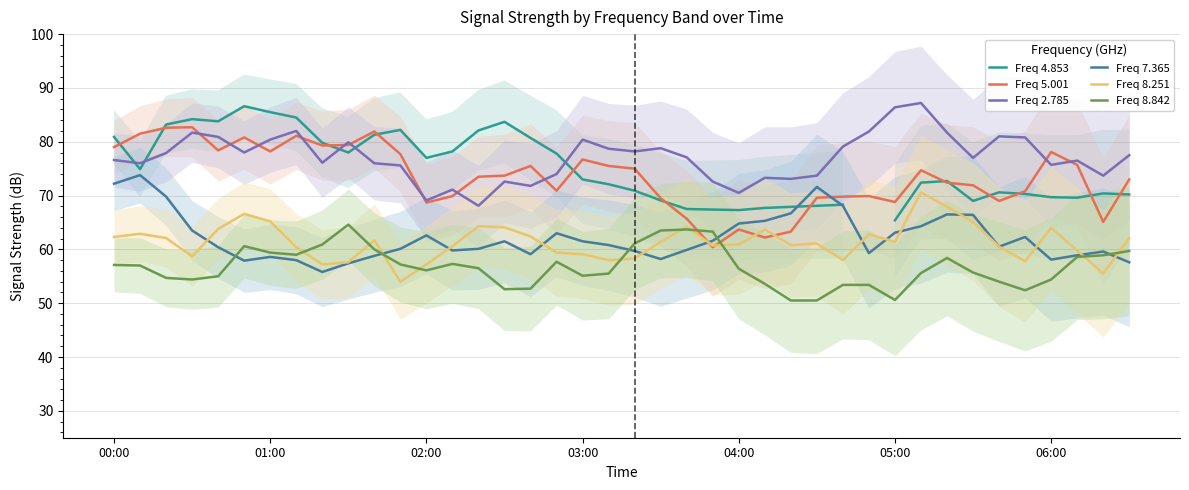

Is this an area chart (filled region under the line)?

No